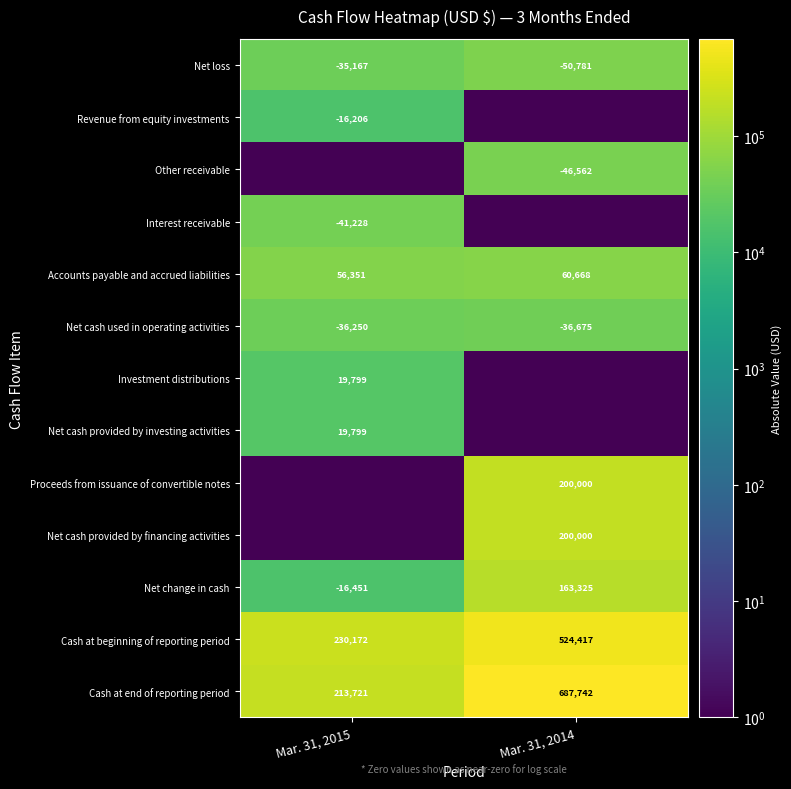

Read the Net cash used in operating activities value at Mar. 31, 2015.

-36250.0